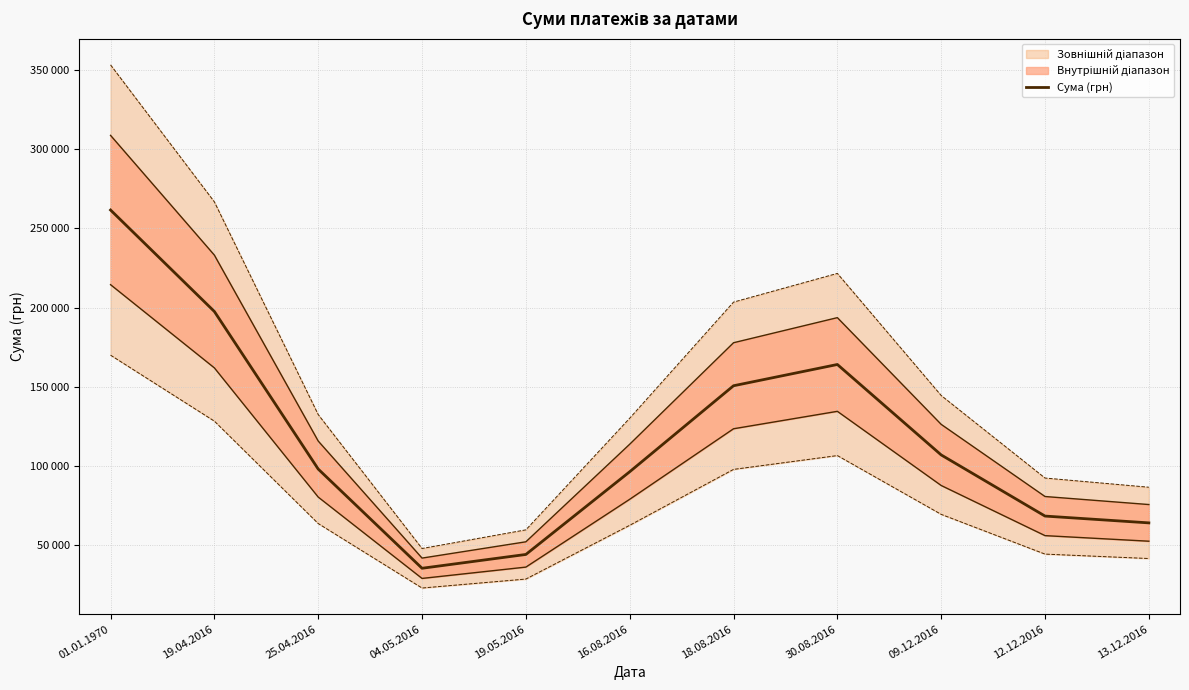

How many points are lower than both their immediate neighbors (excluding endpoints)?

1